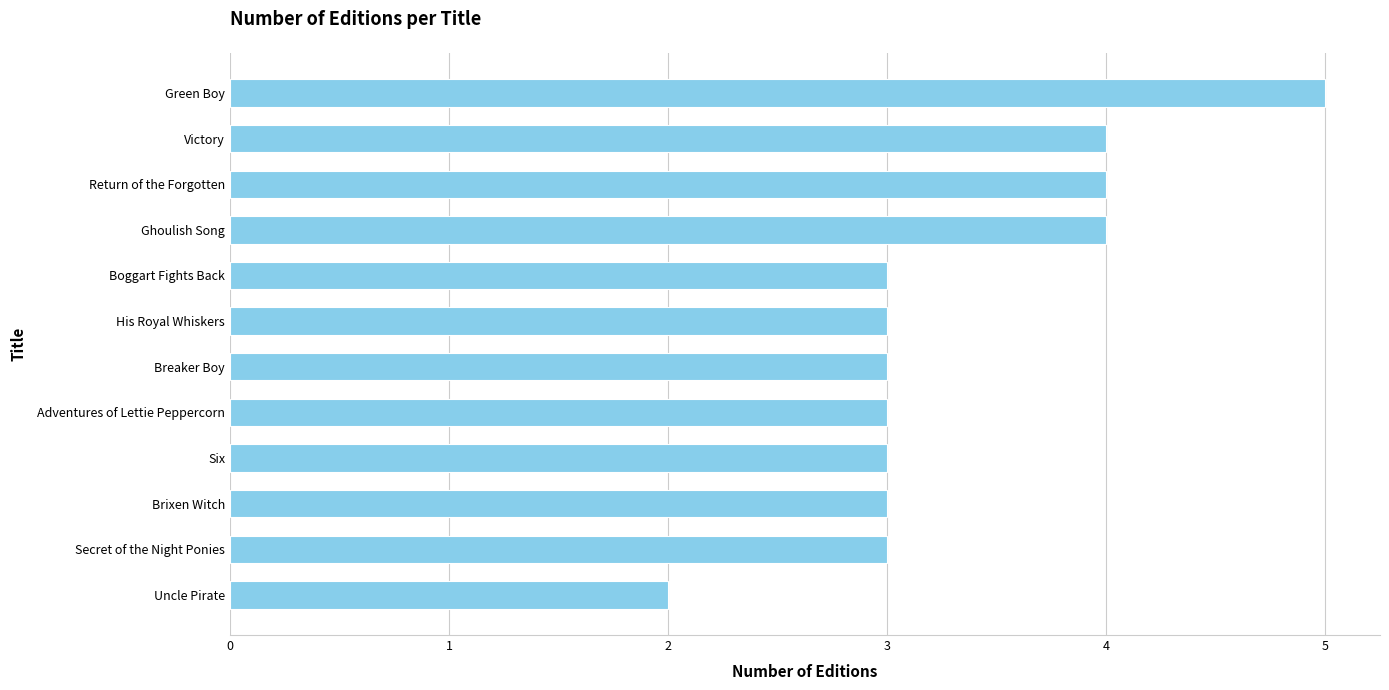

How many categories are shown in the chart?

12